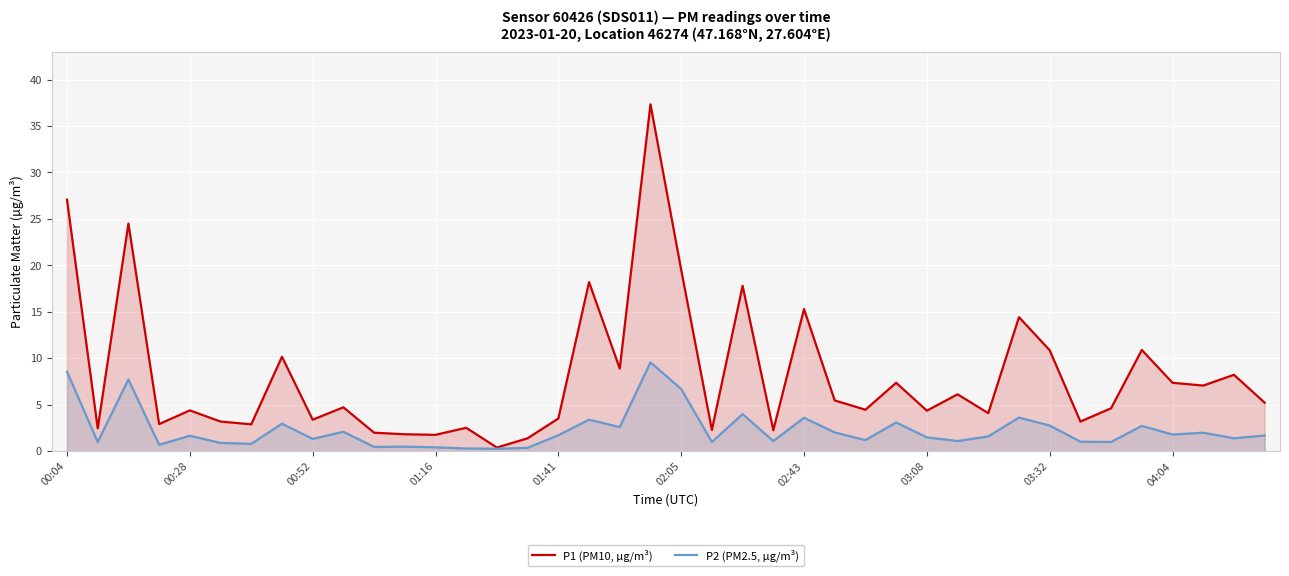

Which series has the largest range (max minus min)?

P1 (PM10, µg/m³)